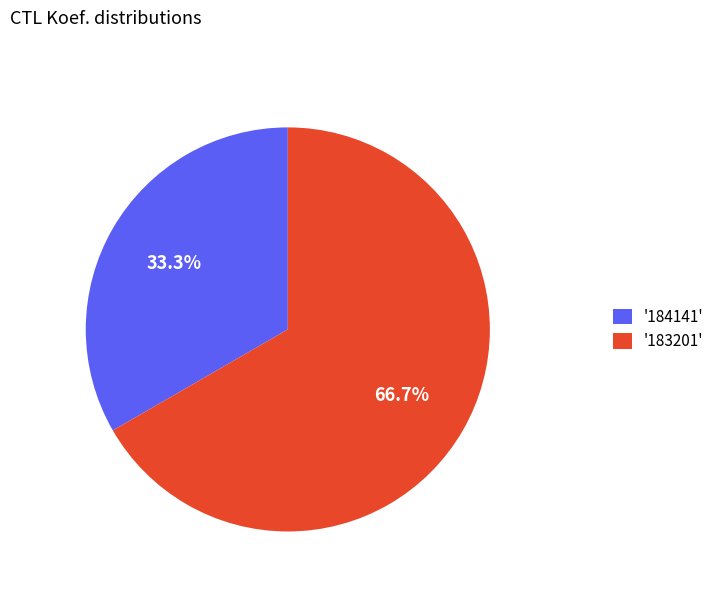

Rank the categories by value from lowest to highest.

'184141', '183201'